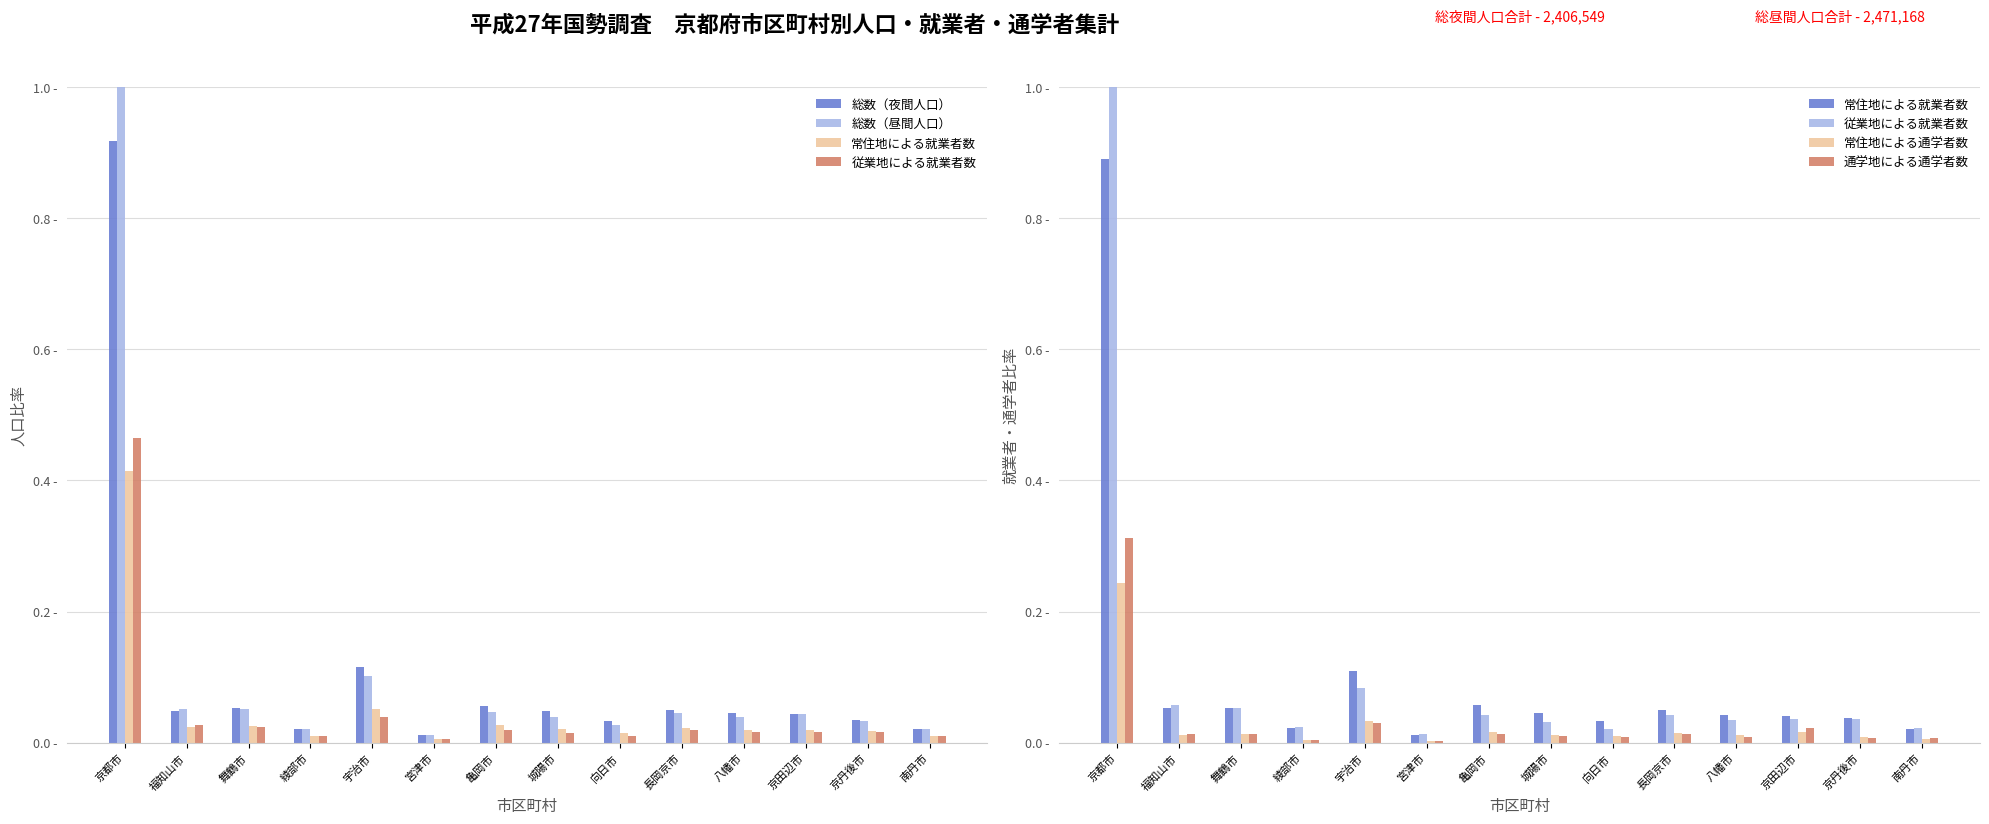

At which label does 常住地による就業者数 reach its minimum?

宮津市